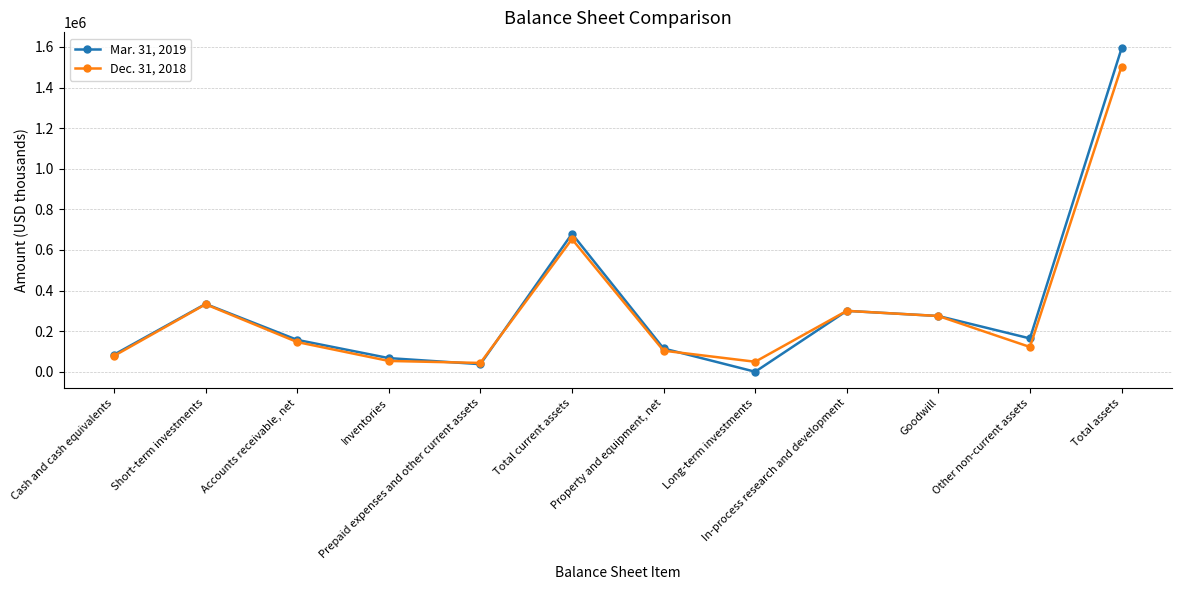

Rank the series at Prepaid expenses and other current assets from lowest to highest value.

Mar. 31, 2019, Dec. 31, 2018